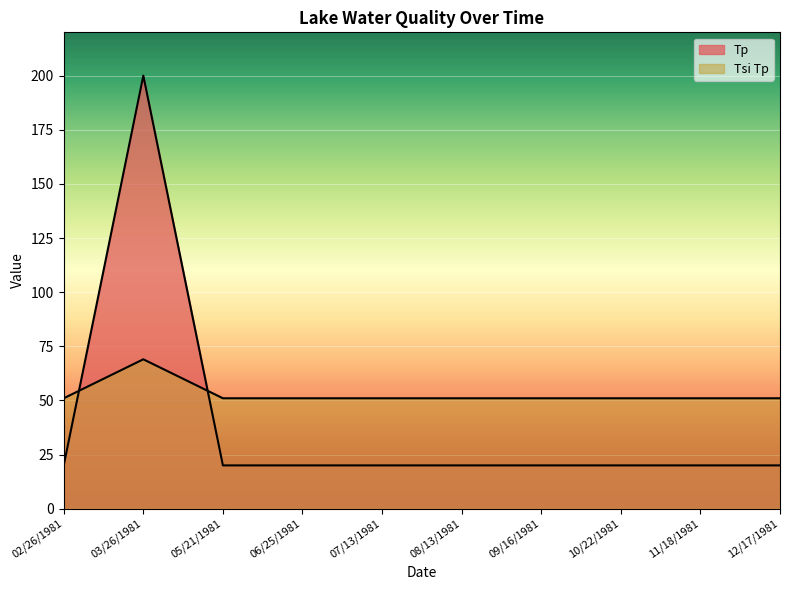

Is it true that Tsi Tp equals 105 at 03/26/1981?

False